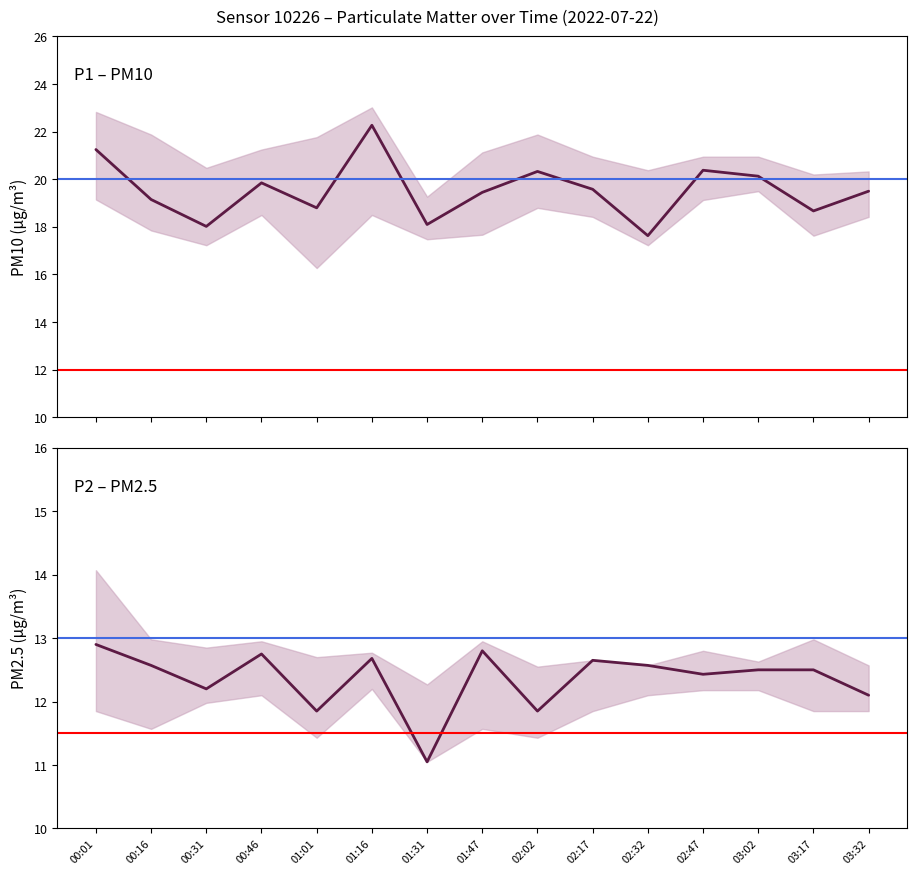

True or false: P1 (PM10) has a value of 21.2 at 00:01.

True